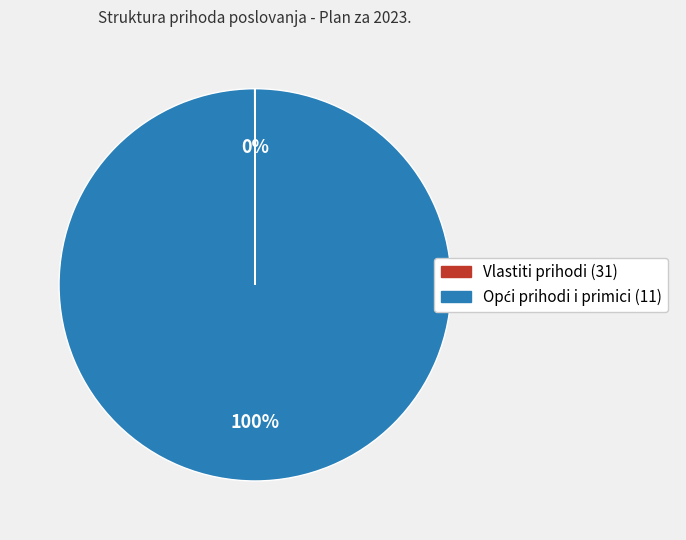

Is there any slice that represents more than half of the pie?

Yes